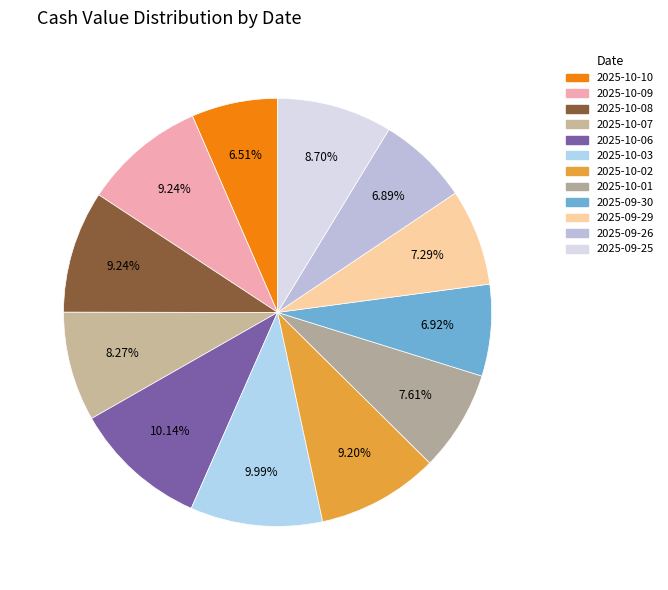

How much of the chart is everything except 2025-10-06?

89.9%